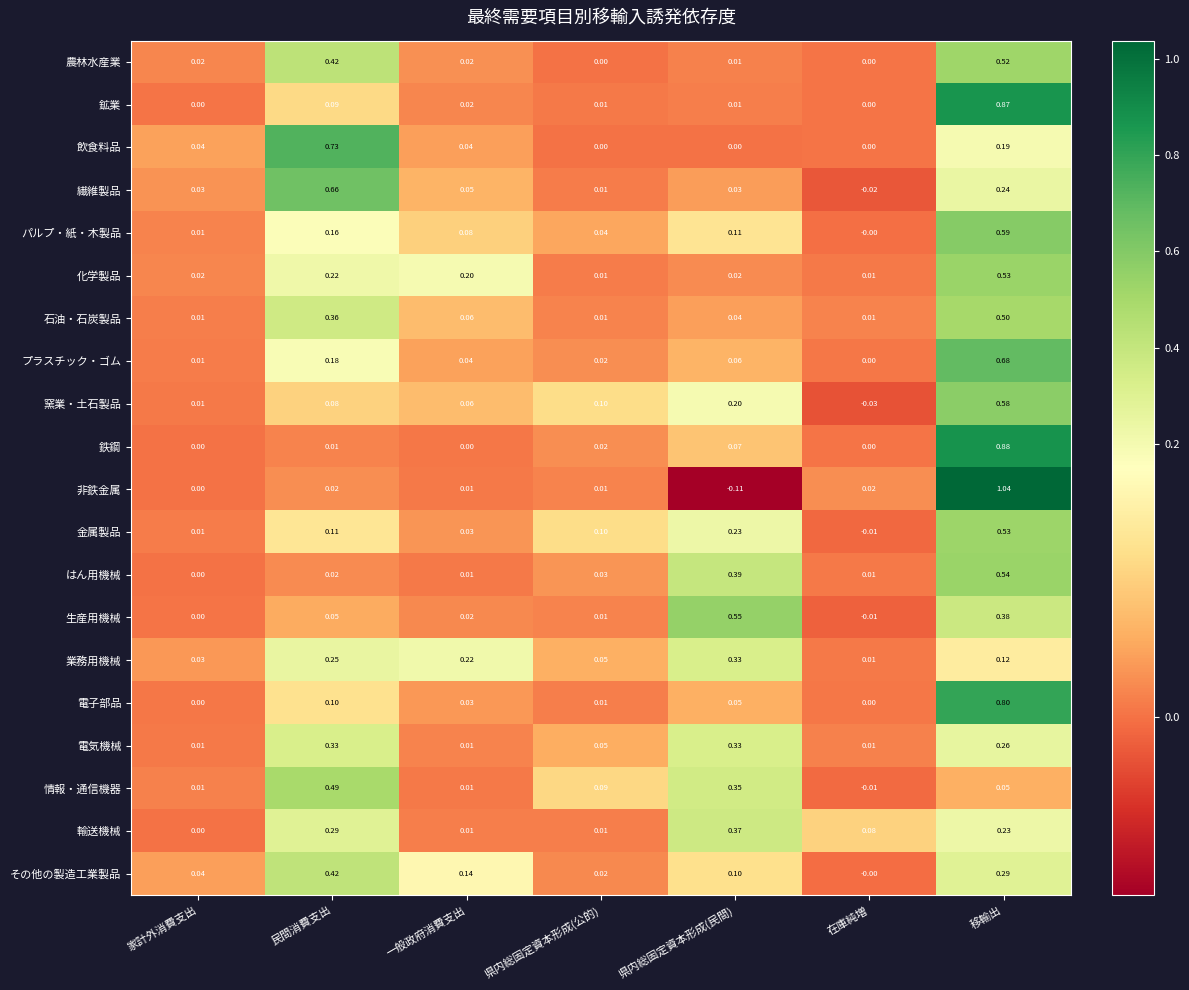

At which category is the sum across all series the highest?

移輸出